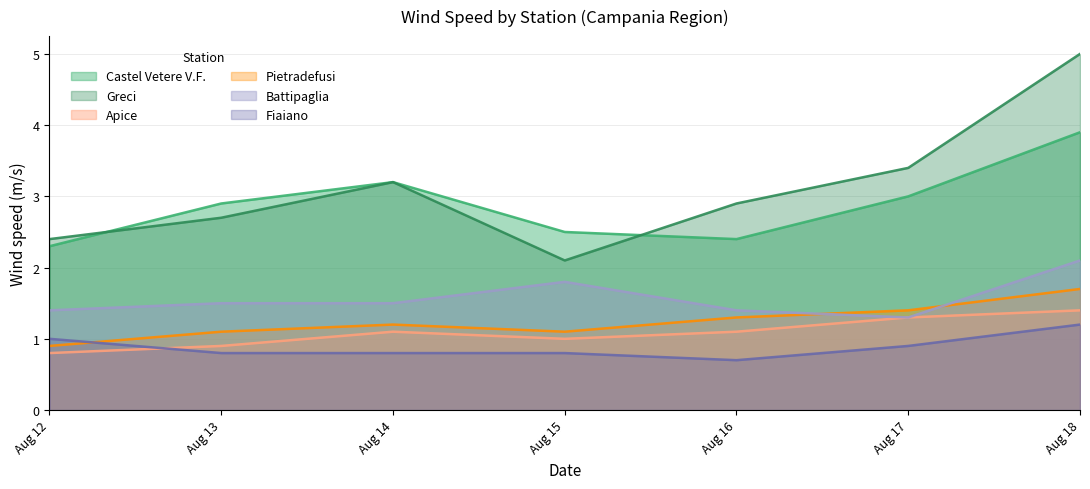

Which series has the largest total across all categories?

Greci